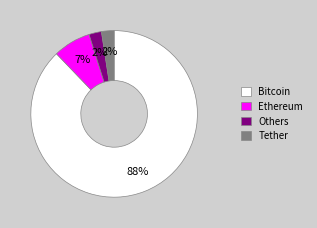

How many slices are in this pie chart?

4